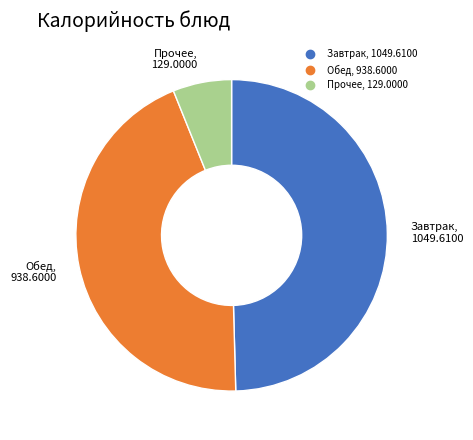

Is there any slice that represents more than half of the pie?

No